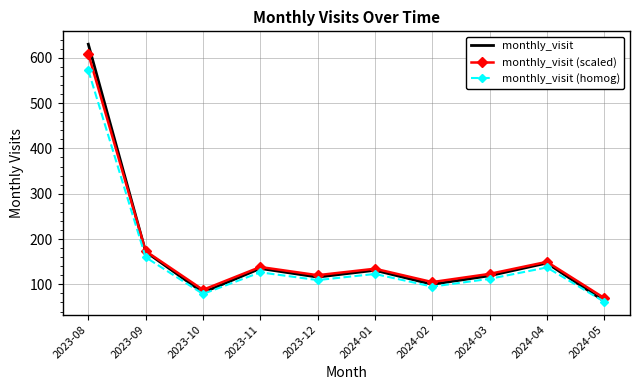

The value of monthly_visit (homog) at 2024-01 is 122.9. True or false?

True